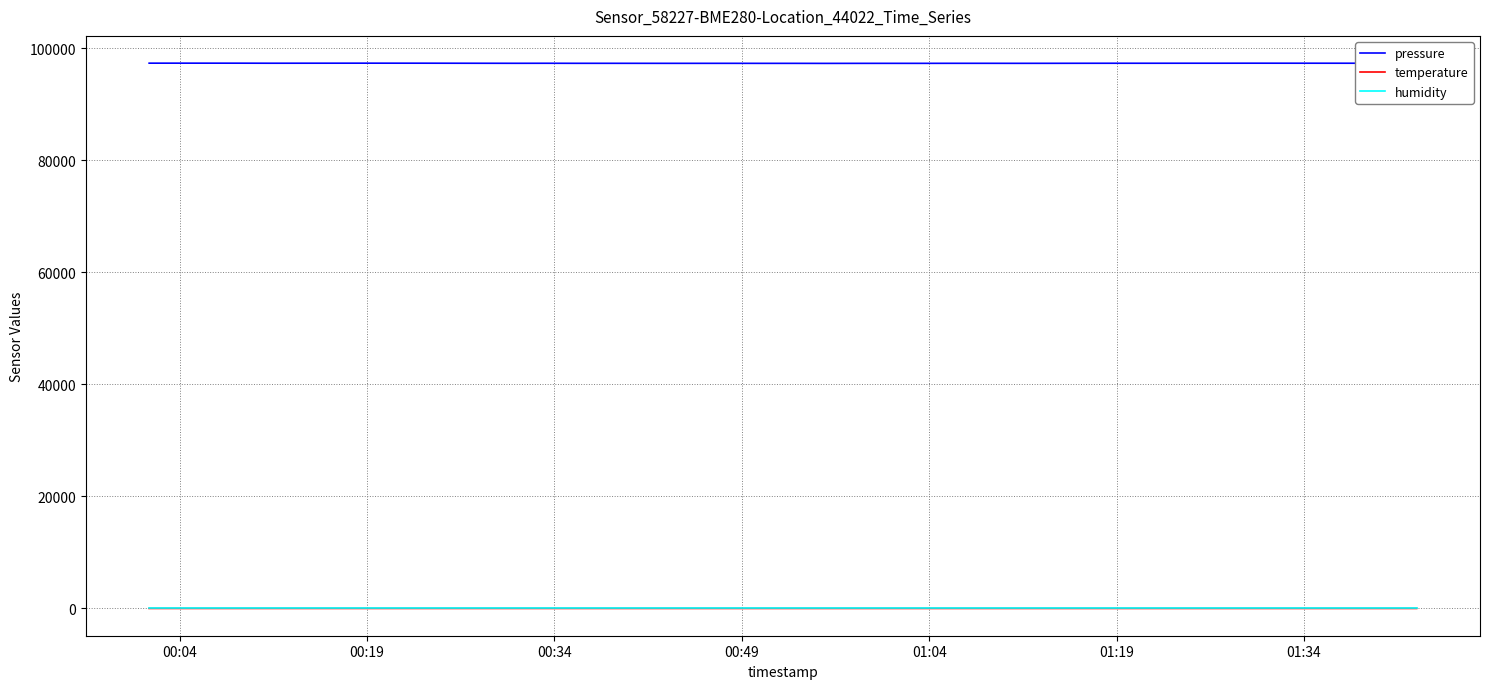

True or false: temperature and pressure cross at least once.

False